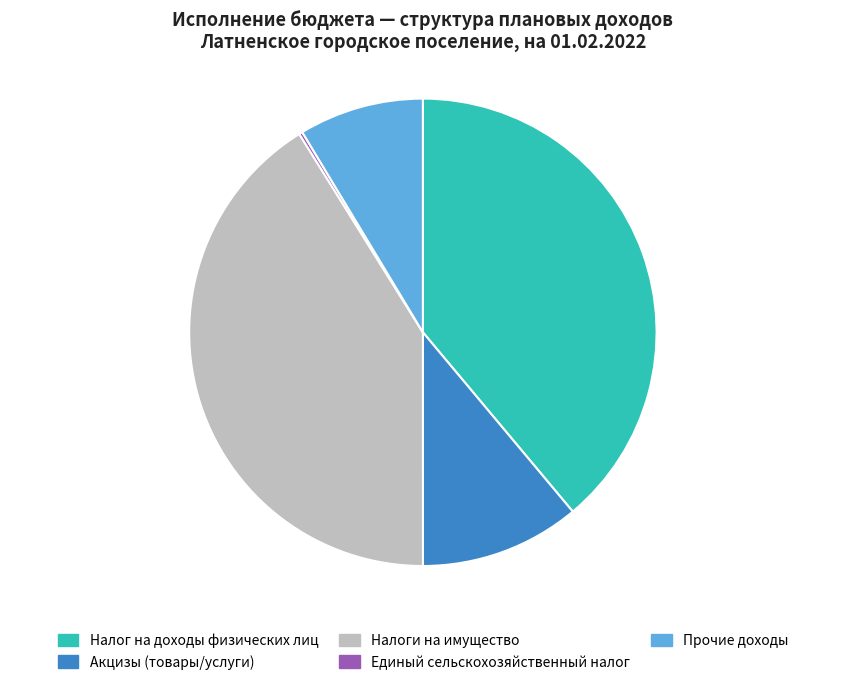

True or false: Акцизы (товары/услуги) accounts for 11% of the total.

True